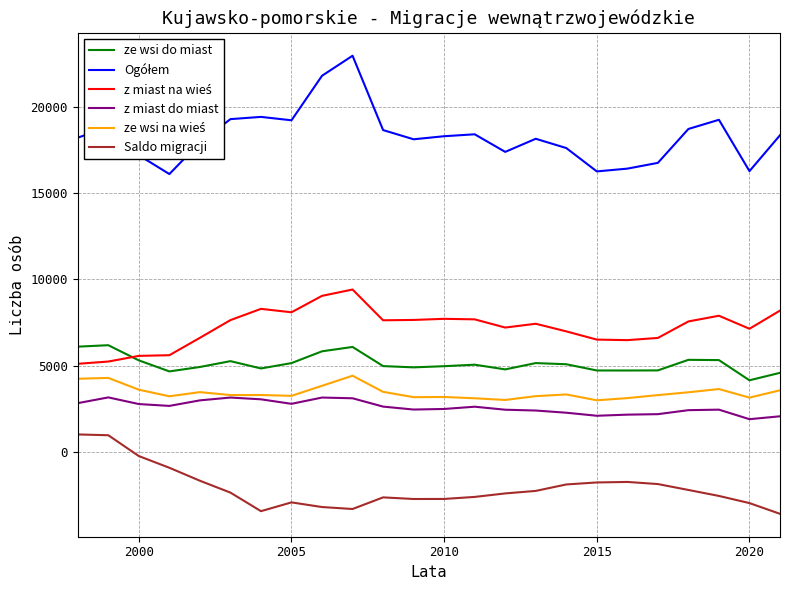

What is the highest value of the z miast do miast series?

3148